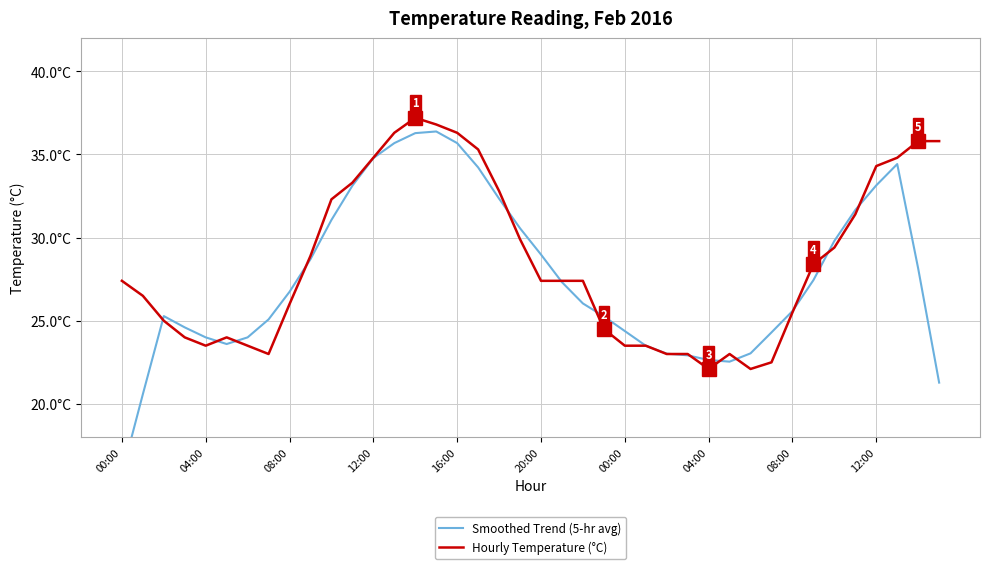

At which label does Hourly Temperature (°C) first exceed 27?

00:00